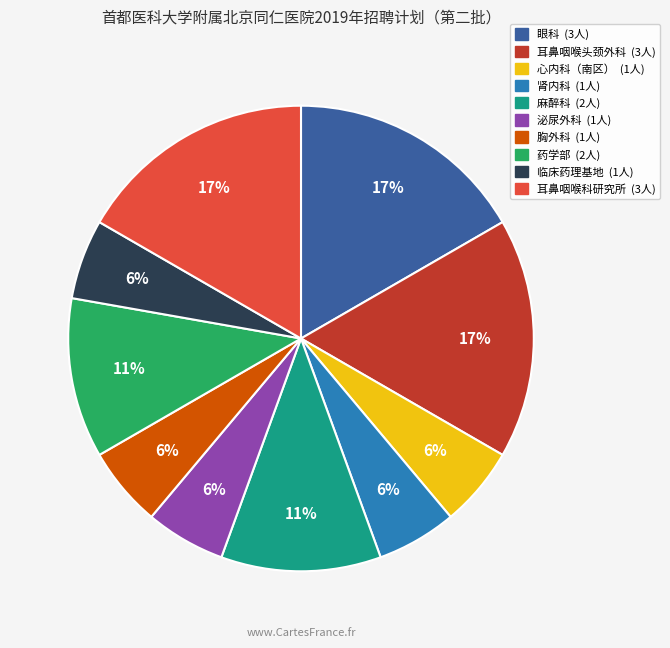

To the nearest percent, what is the difference between the largest and smallest slice percentages?

11%